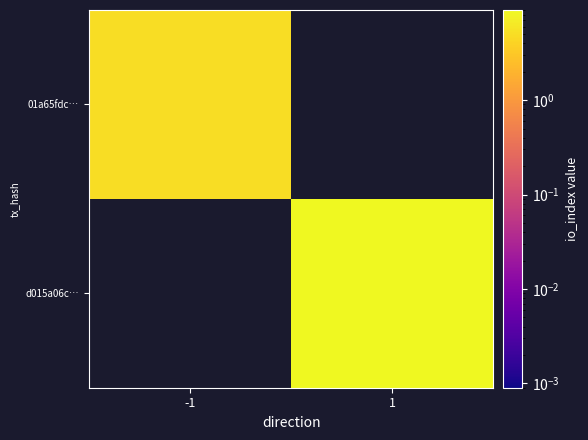

True or false: 01a65fdc… has a value of 7.5 at -1.

False